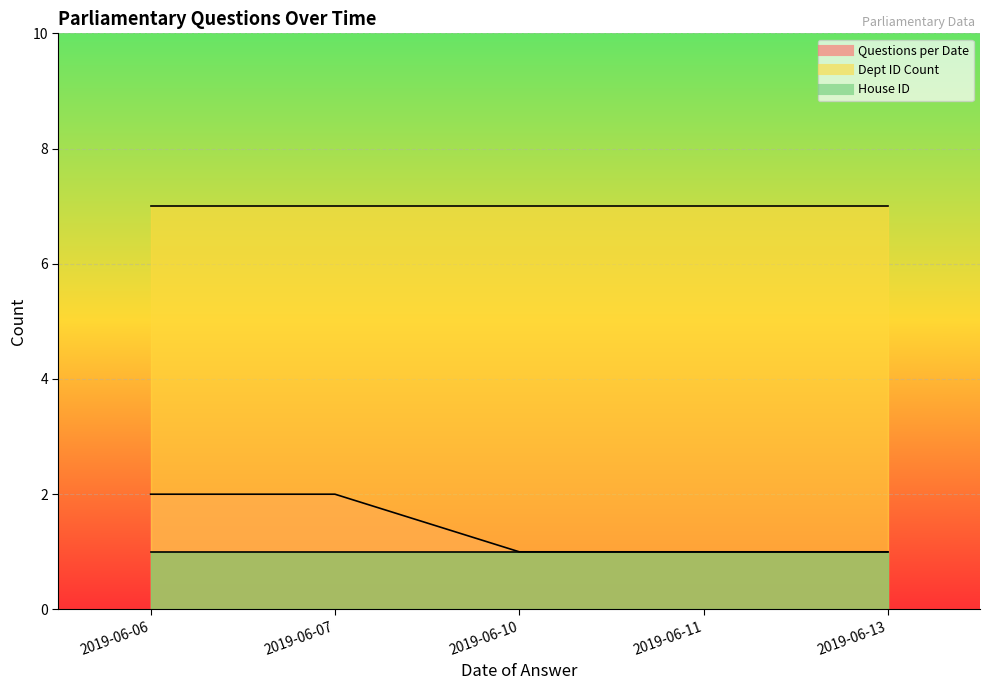

True or false: Questions per Date and Dept ID Count cross at least once.

False